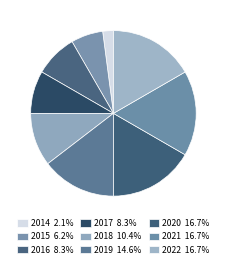

How many slices are in this pie chart?

9